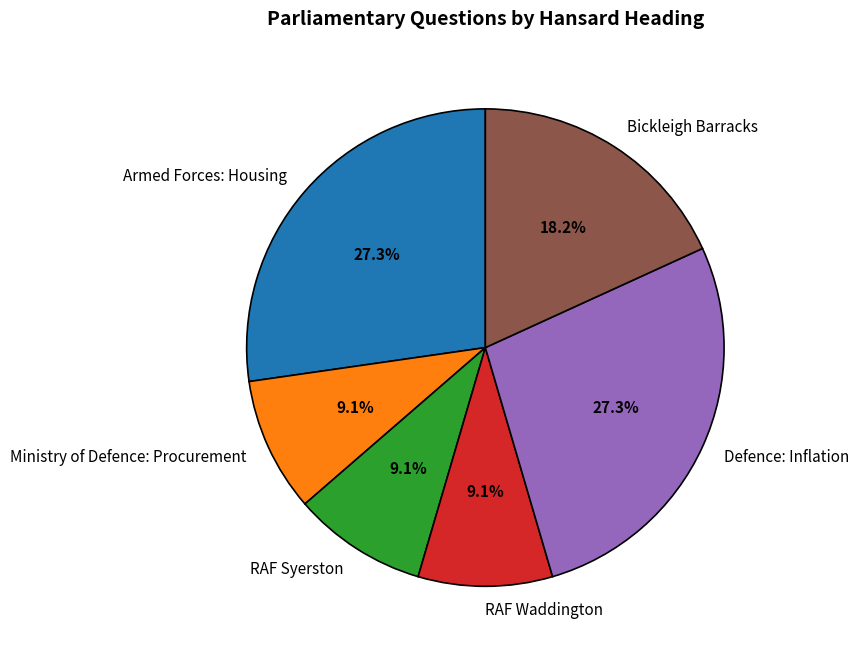

What portion of the pie excludes Ministry of Defence: Procurement?

90.9%